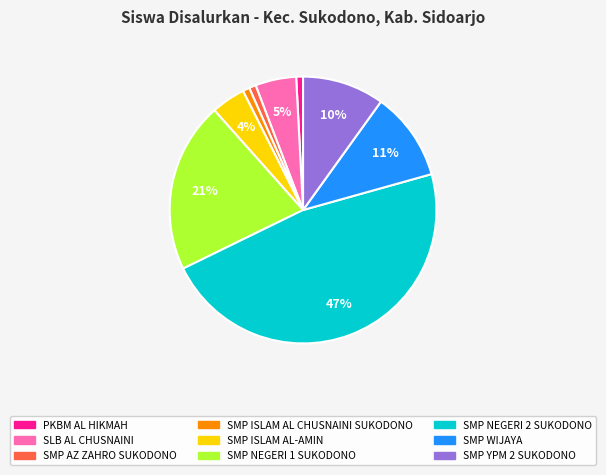

Approximately how many times larger is the value at SMP AZ ZAHRO SUKODONO compared to PKBM AL HIKMAH?

1.0